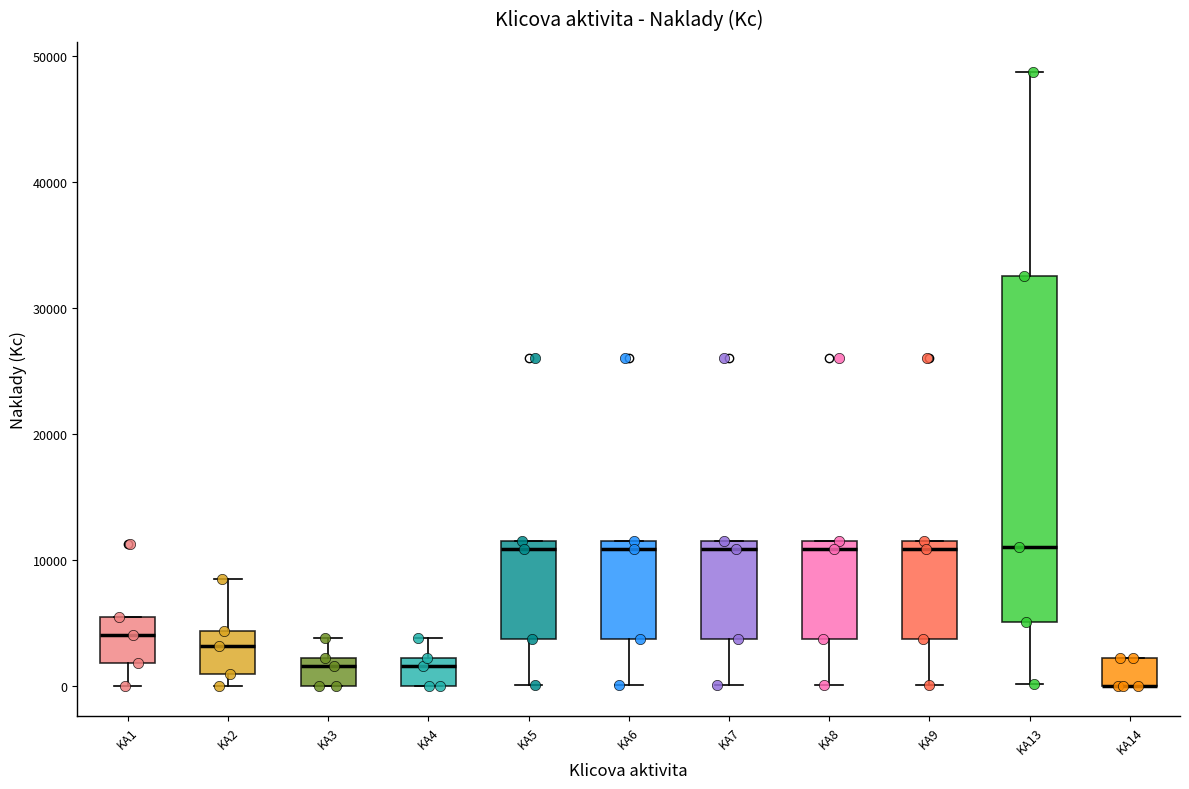

Reading left to right, transcribe this box plot: for each box, give where its median line is, the range the box spans, and where its two whiskers end, as read against the y-axis. The values are not printed on the chart, so give them approximately, as read against the axis.

KA1: median 4000, box 2000 to 5000, whiskers 0 to 5000
KA2: median 3000, box 1000 to 4000, whiskers 0 to 8000
KA3: median 2000 (just below the box's upper edge), box 0 to 2000, whiskers 0 to 4000
KA4: median 2000 (just below the box's upper edge), box 0 to 2000, whiskers 0 to 4000
KA5: median 11000, box 4000 to 12000, whiskers 0 to 12000
KA6: median 11000, box 4000 to 12000, whiskers 0 to 12000
KA7: median 11000, box 4000 to 12000, whiskers 0 to 12000
KA8: median 11000, box 4000 to 12000, whiskers 0 to 12000
KA9: median 11000, box 4000 to 12000, whiskers 0 to 12000
KA13: median 11000, box 5000 to 33000, whiskers 0 to 49000
KA14: median 0 (drawn on the box's lower edge), box 0 to 2000, whiskers 0 to 2000